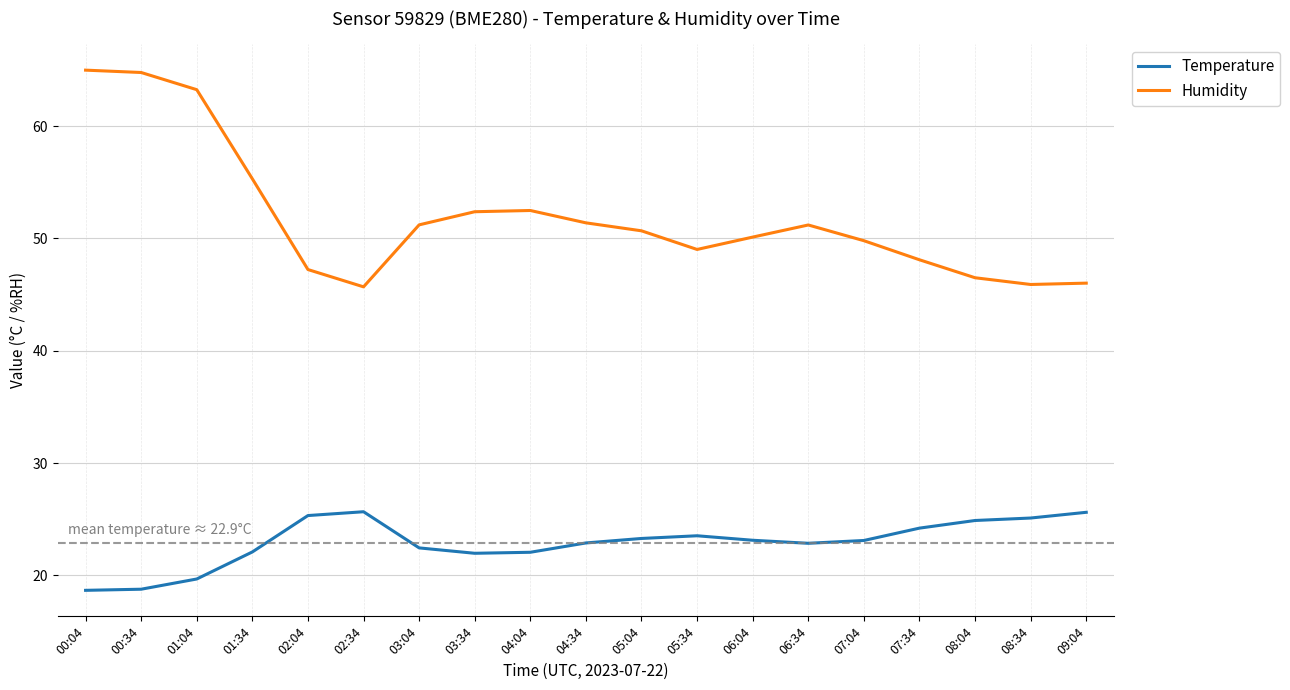

At which label does Humidity first exceed 50?

00:04